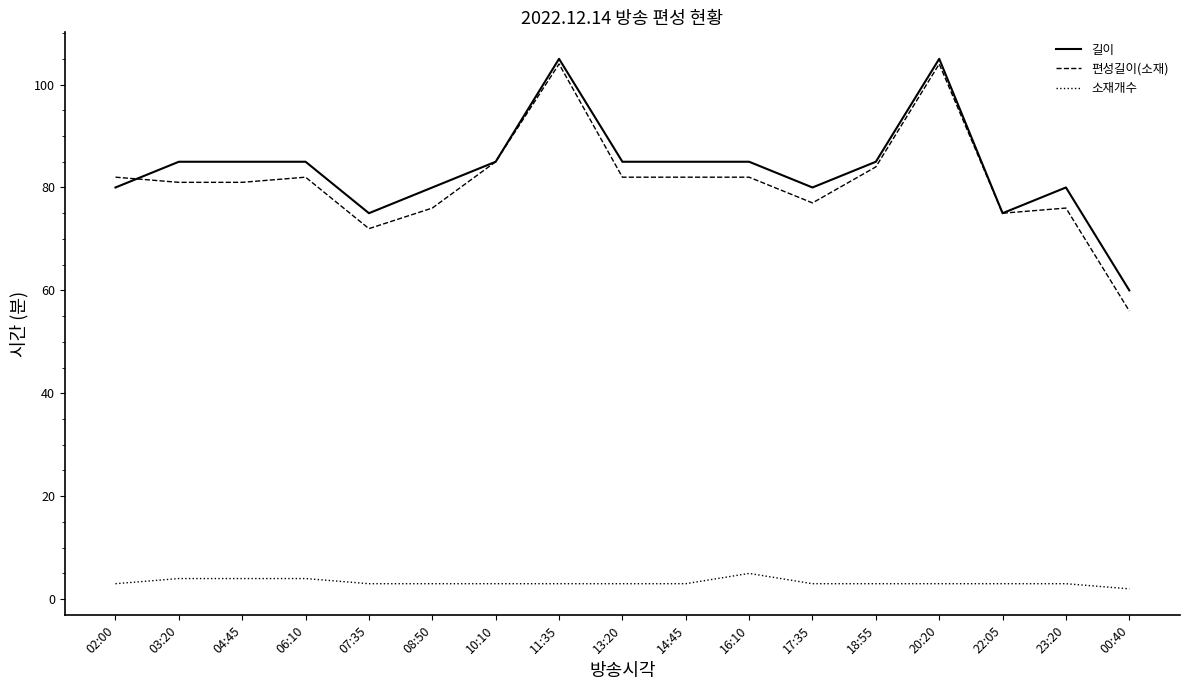

Which series has the largest range (max minus min)?

편성길이(소재)